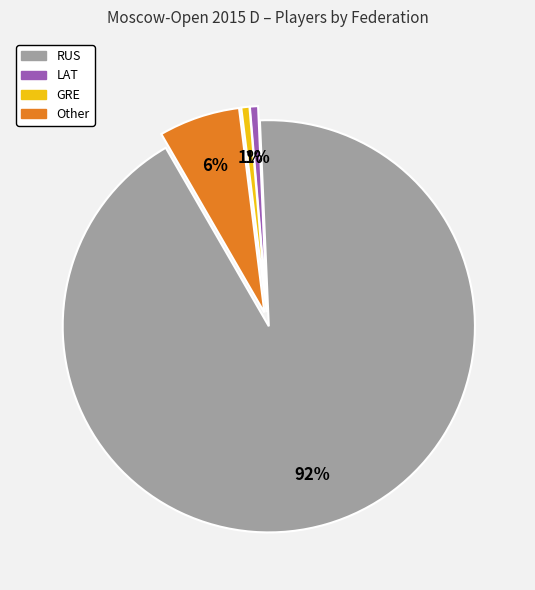

Which slice represents more than half of the pie?

RUS